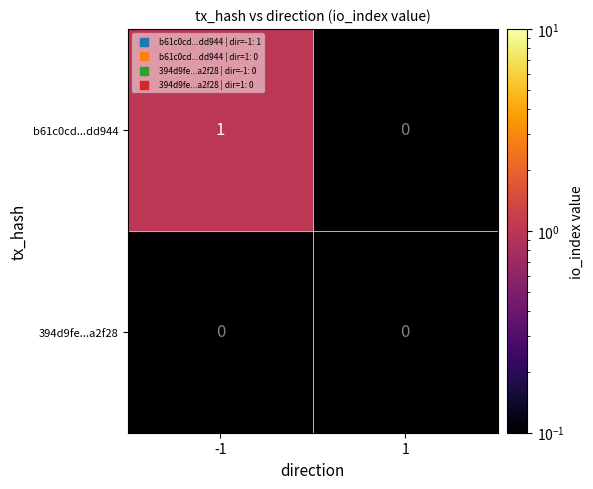

How many categories are shown in the chart?

2